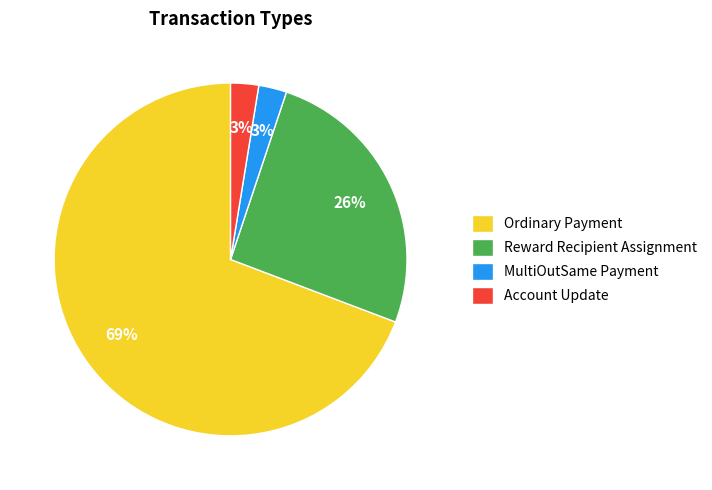

To the nearest percent, what is the average slice percentage?

25%